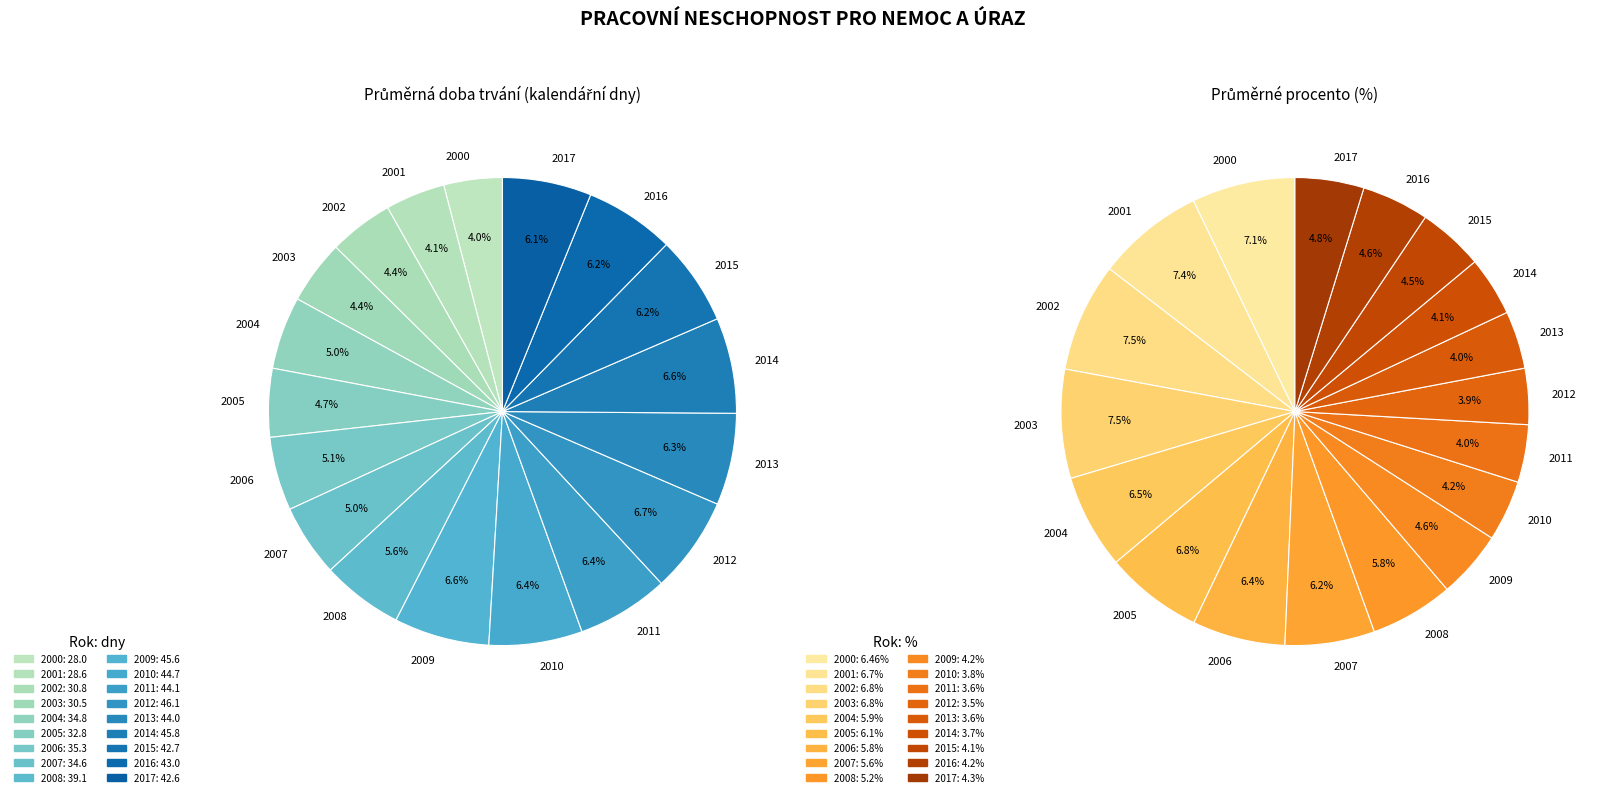

To the nearest percent, what is the combined percentage of 2007 and 2014?

10%